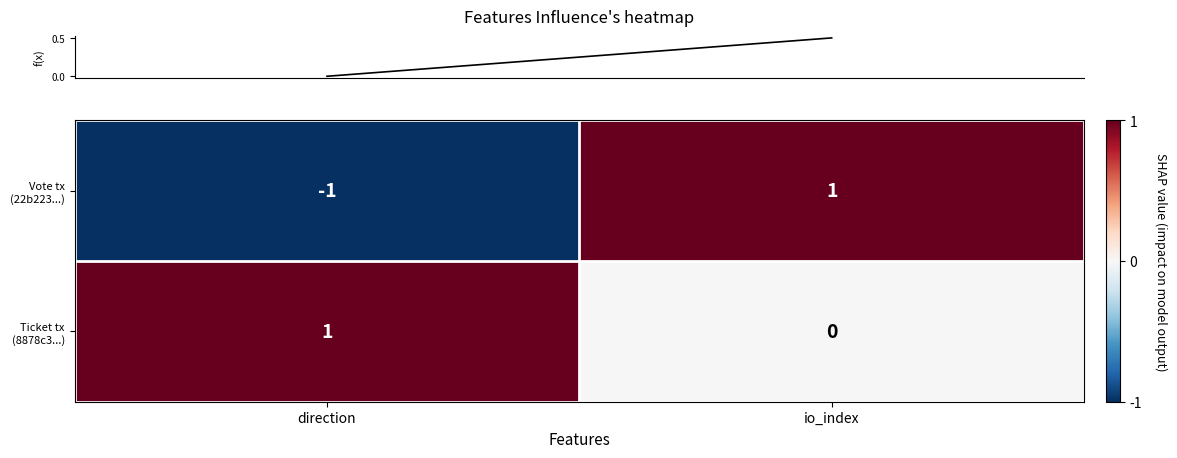

At which category is the sum across all series the highest?

io_index